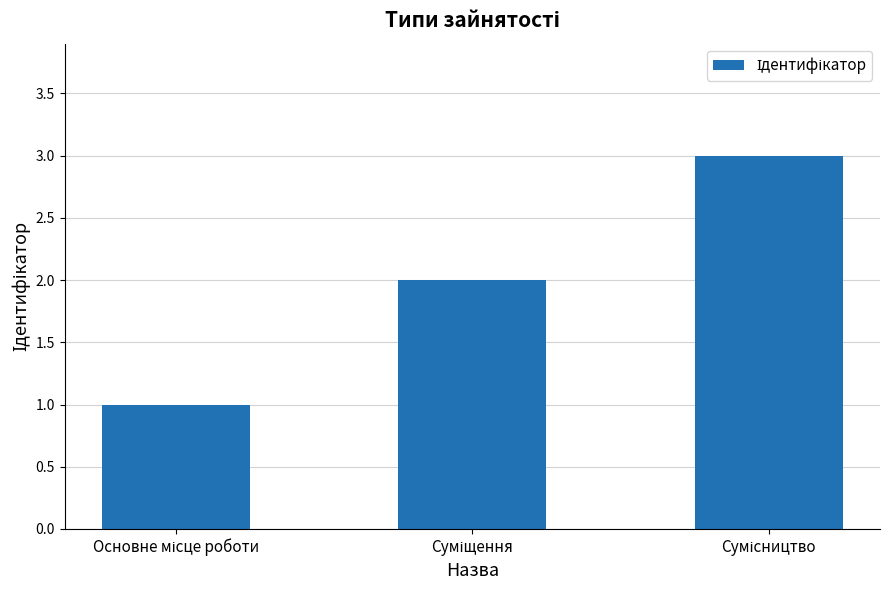

What is the maximum value shown in the chart?

3